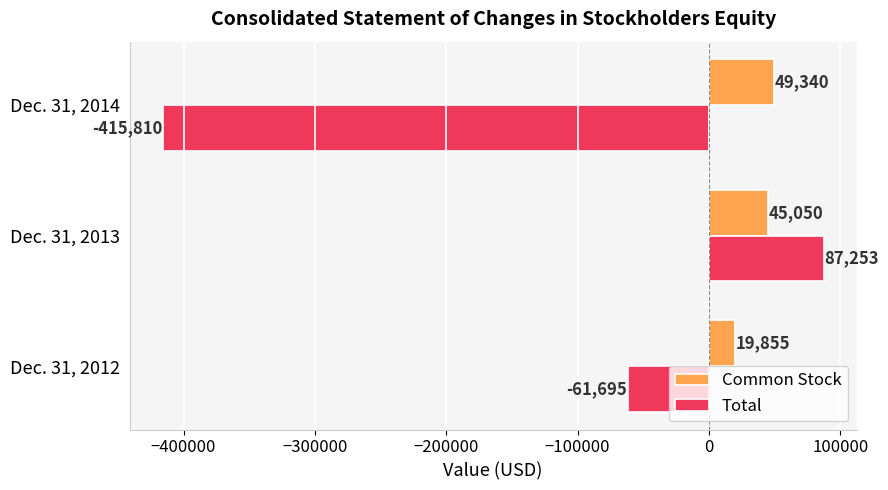

How many data points in Common Stock are less than 45050?

1